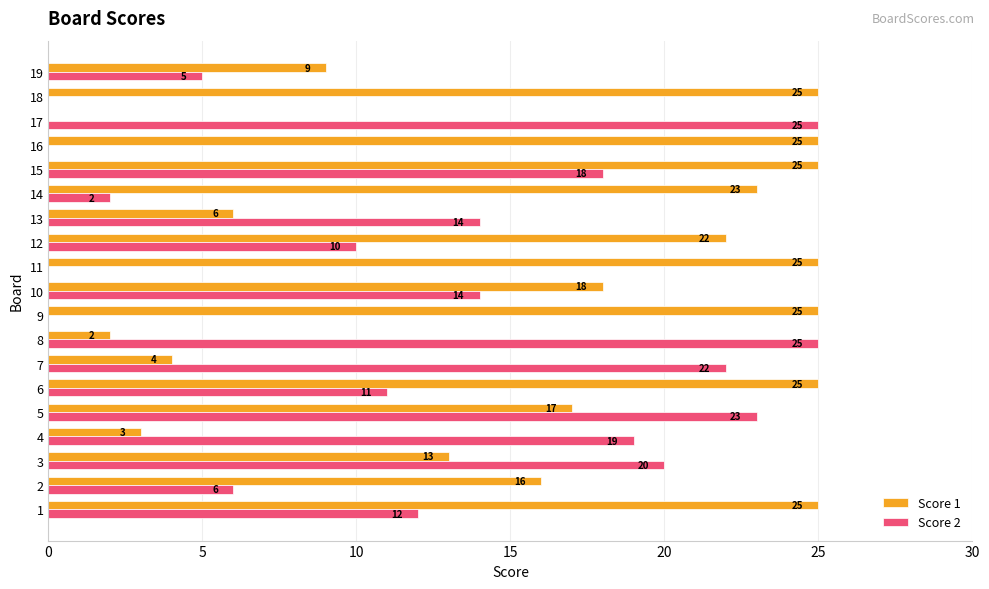

Which series has the largest total across all categories?

Score 1